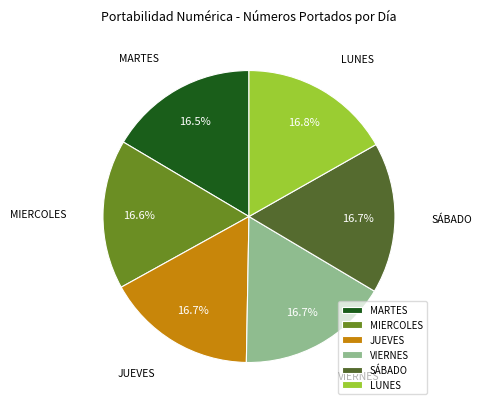

Is LUNES the majority of the pie?

No